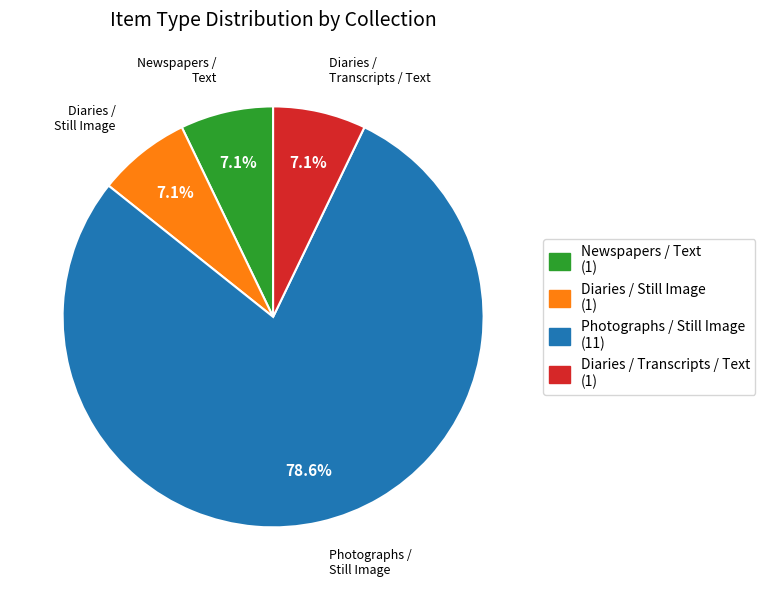

What percentage is the Diaries / Transcripts / Text slice, to the nearest percent?

7%